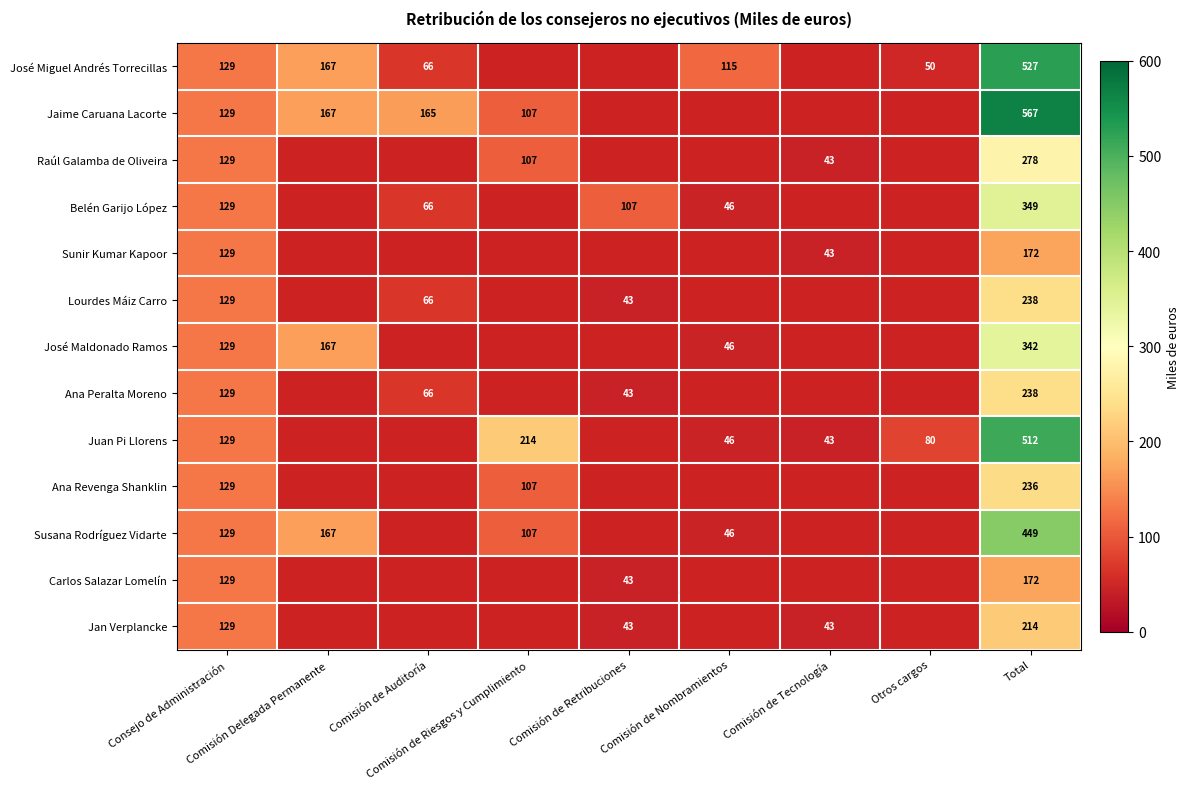

Which category has the highest value in the Juan Pi Llorens series?

Total